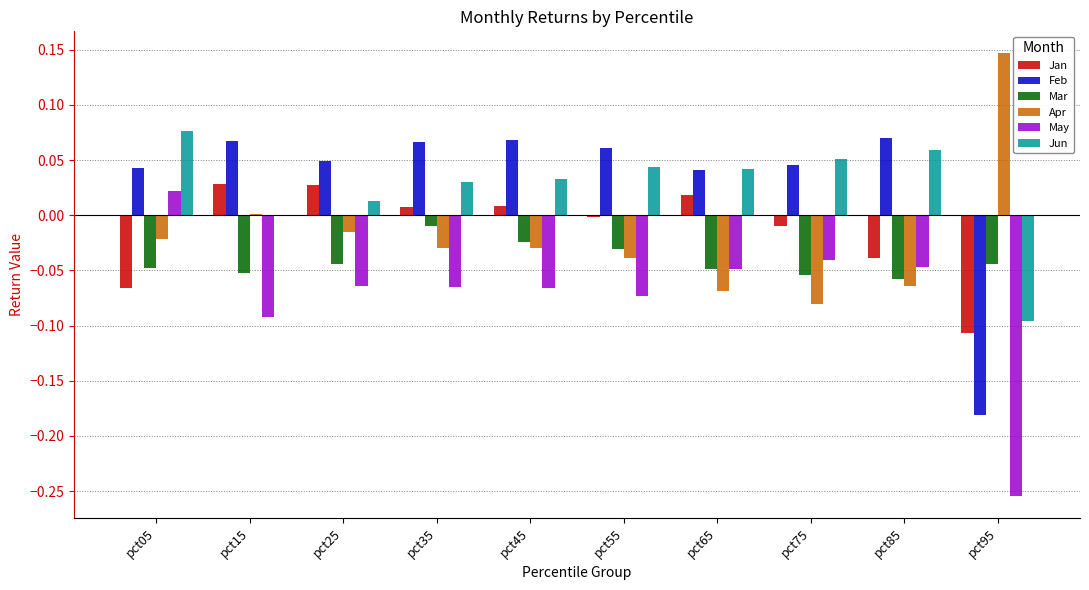

Is the value of Mar at pct45 greater than the value of Apr at pct75?

Yes